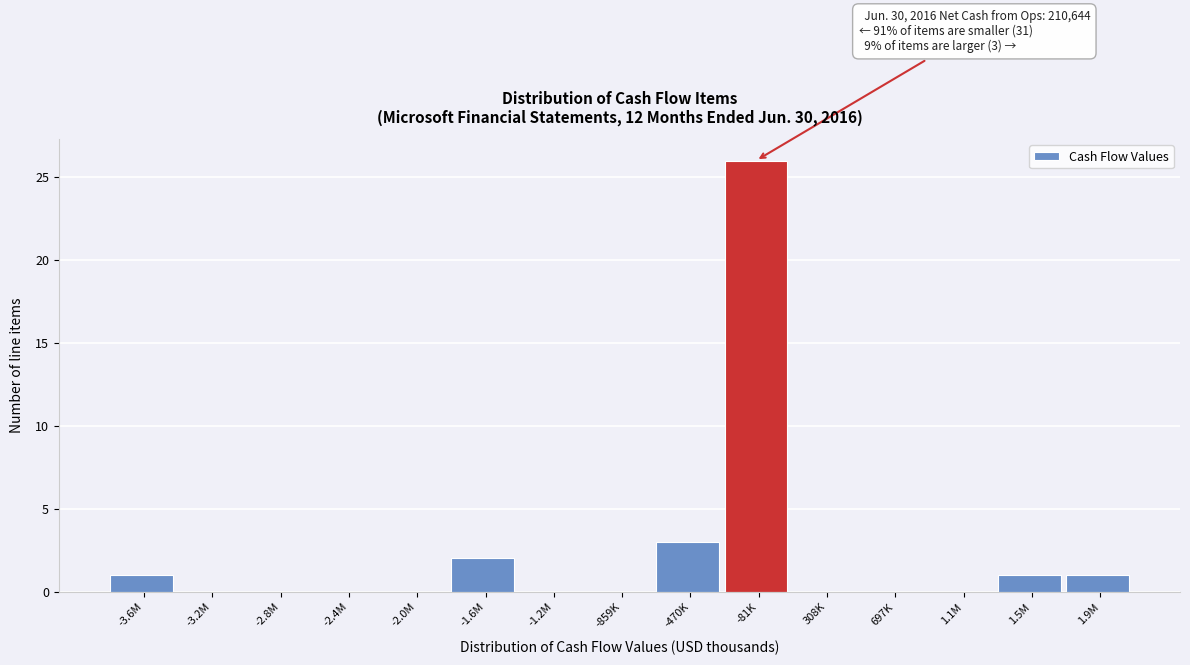

Reading left to right, extract all data points from this chart.

-3.6M=1	-3.2M=0	-2.8M=0	-2.4M=0	-2.0M=0	-1.6M=2	-1.2M=0	-859K=0	-470K=3	-81K=26	308K=0	697K=0	1.1M=0	1.5M=1	1.9M=1